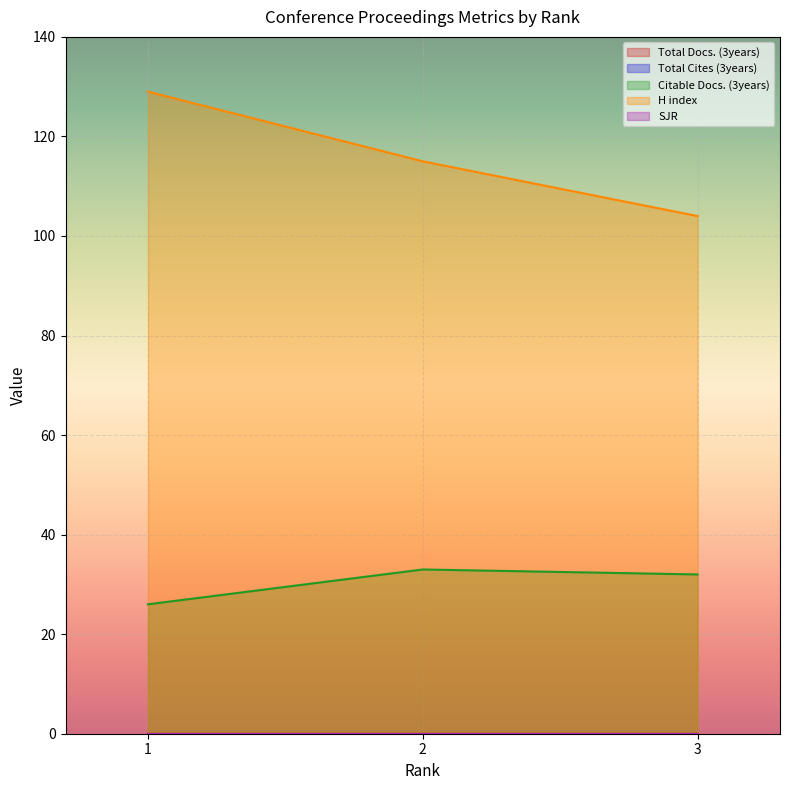

Reading left to right, what are all the values shown in this chart?

Total Docs. (3years): 0	0	0
Total Cites (3years): 0	0	0
Citable Docs. (3years): 26	33	32
H index: 129	115	104
SJR: 0	0	0